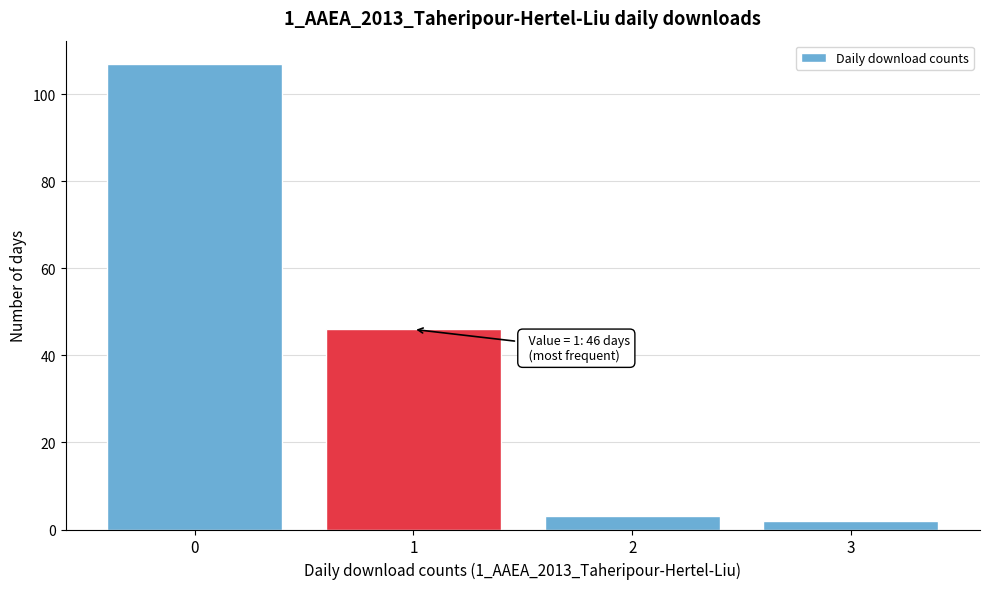

Reading left to right, list all the values displayed in this chart.

107	46	3	2